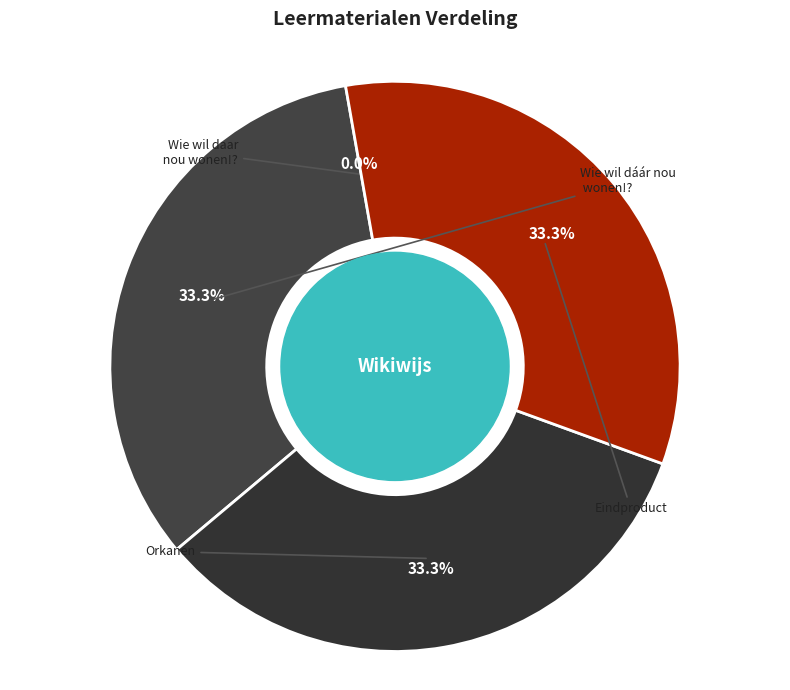

What is the ratio of the value at Eindproduct to the value at Orkanen?

1.0